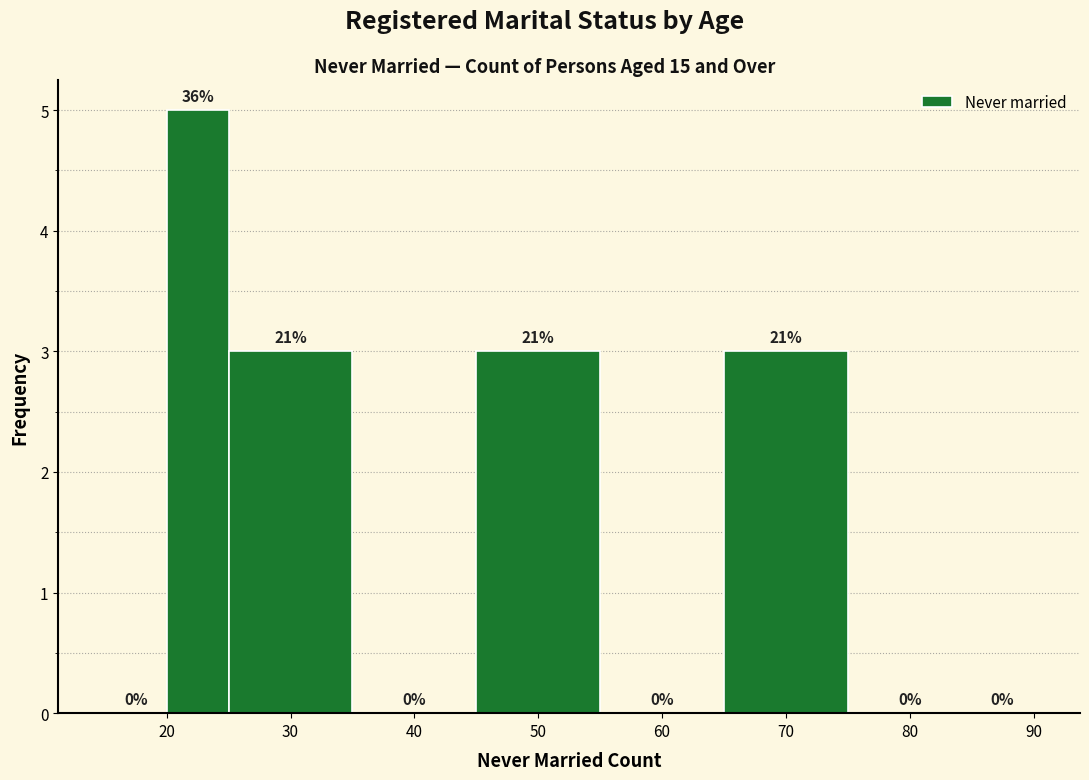

Which range on the x-axis has the tallest bar?

20 to 25